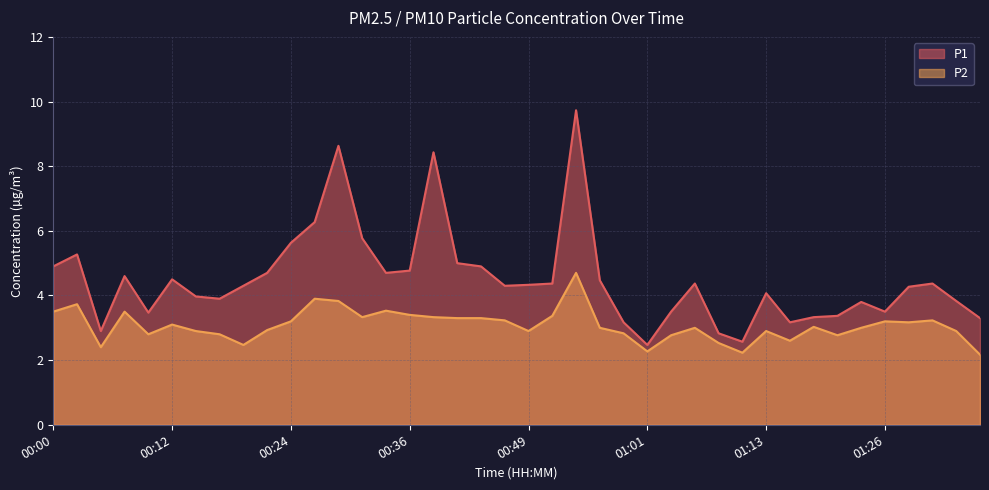

Rank the series at 00:54 from highest to lowest value.

P1, P2